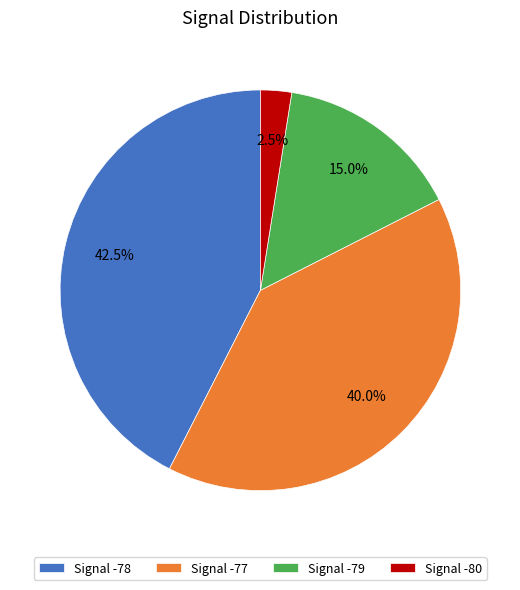

How many slices are in this pie chart?

4